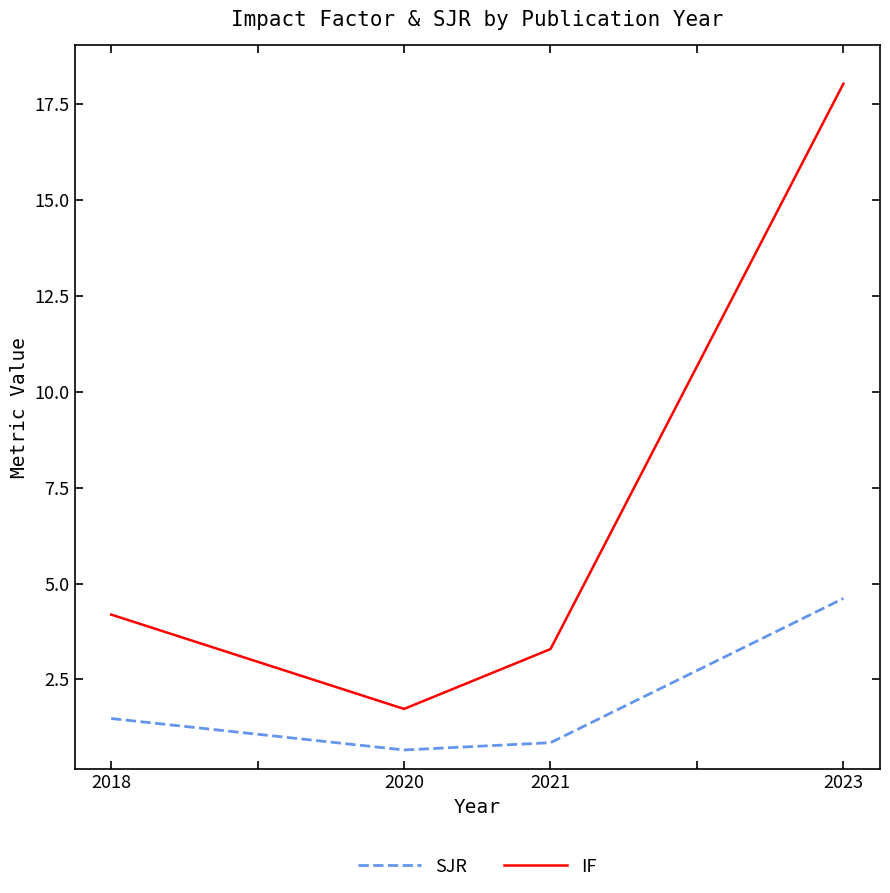

What are all the series names shown in the legend?

SJR, IF